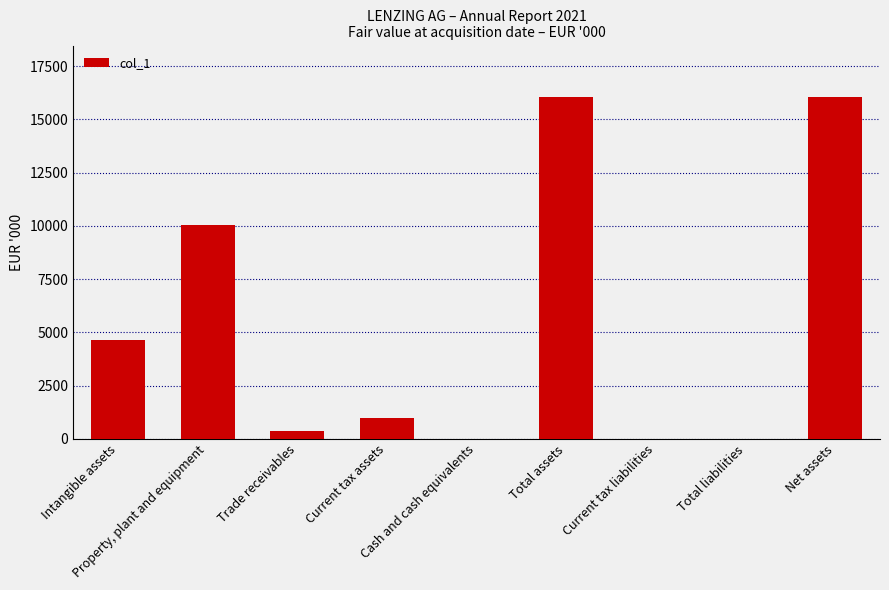

What is the sum of all values?

48194